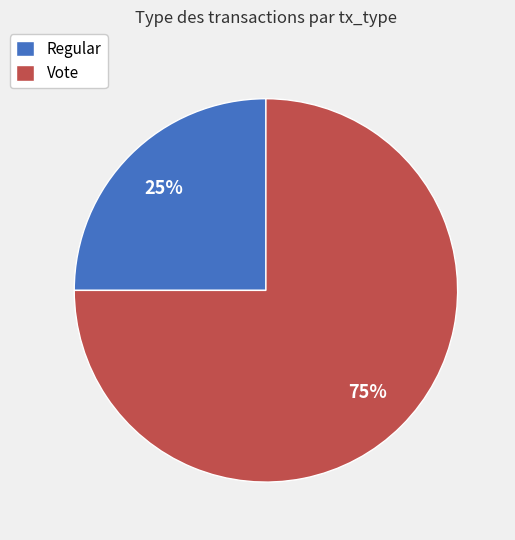

Rank the categories by value from lowest to highest.

Regular, Vote